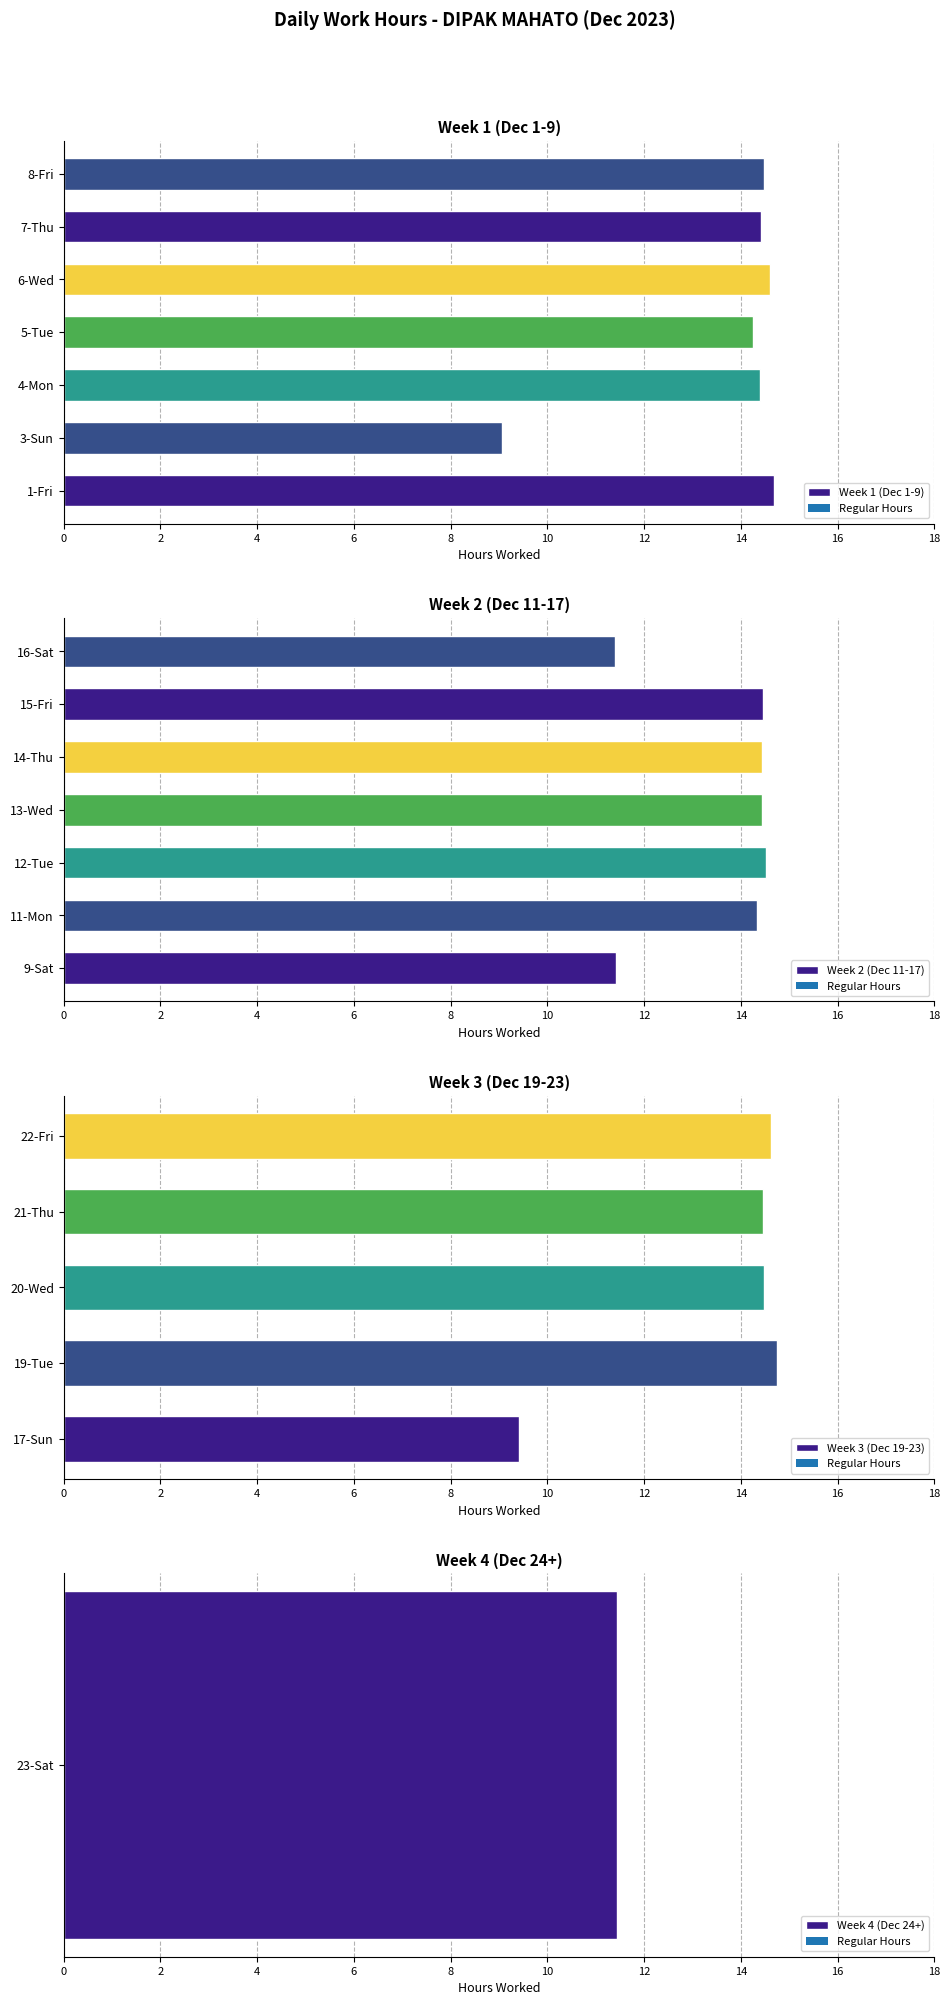

What is the total value across all series at 7-Thu?

14.4